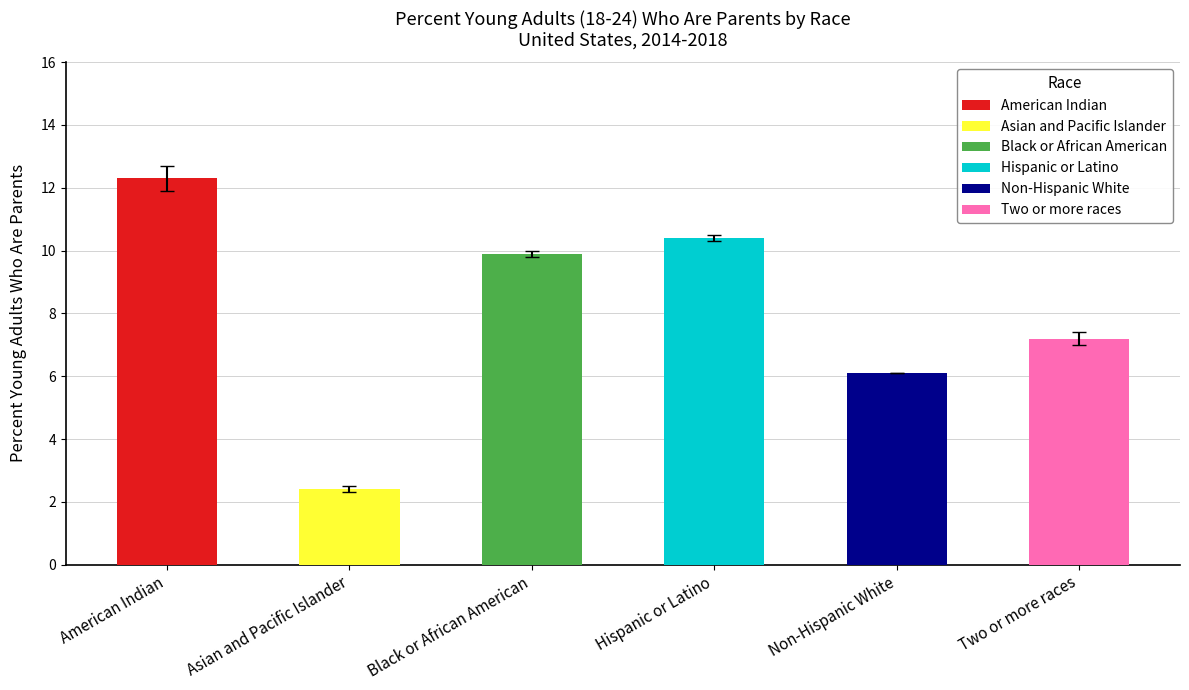

What is the label of the 3rd bar from the left?

Black or African American